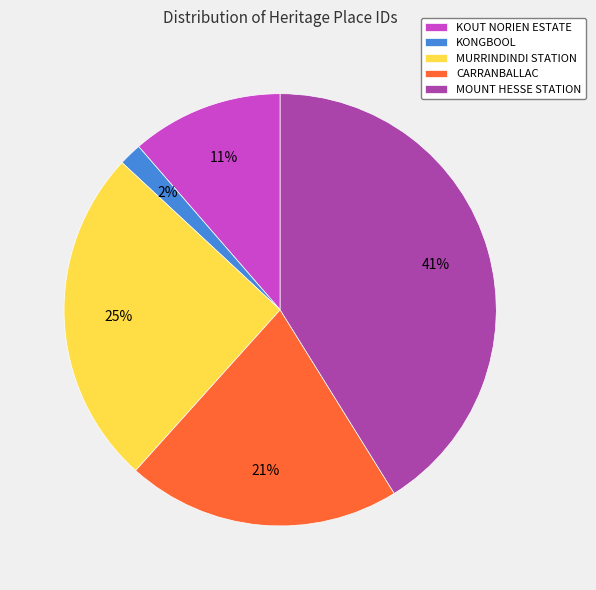

Is there any slice that represents more than half of the pie?

No